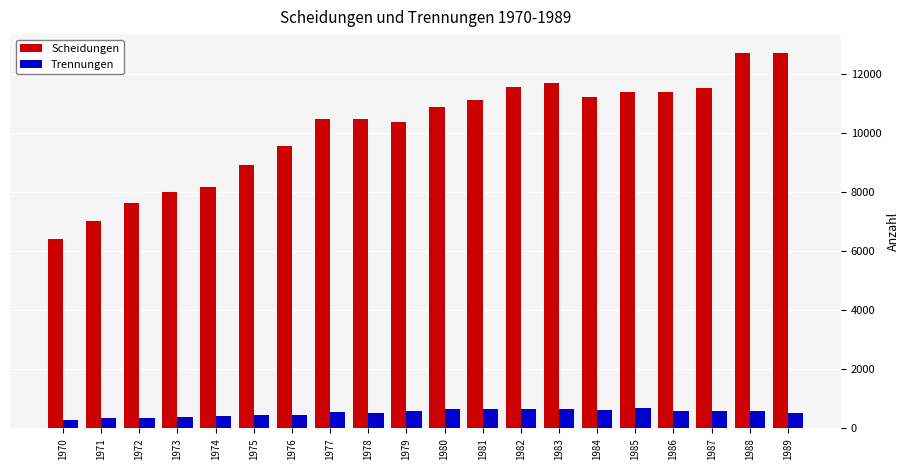

What is the spread (max minus min) of values at 1982?

10929